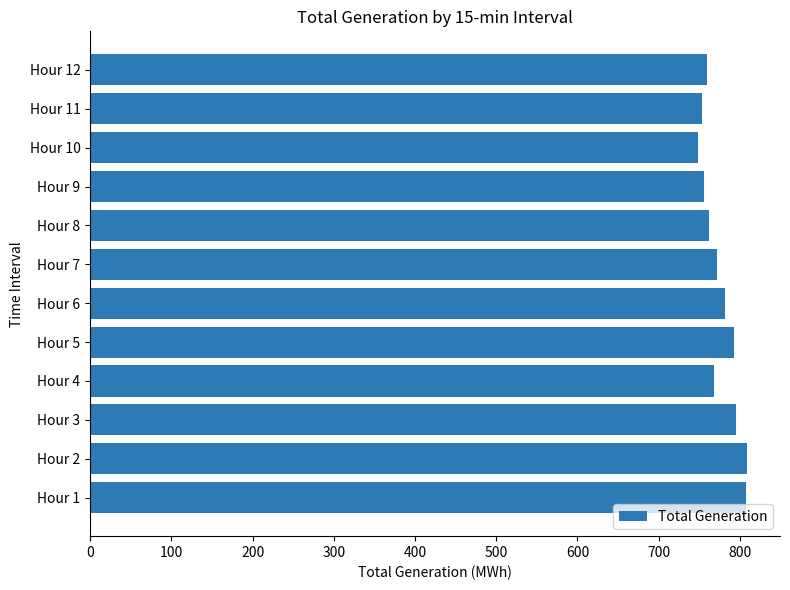

How many data points are above 772?

6